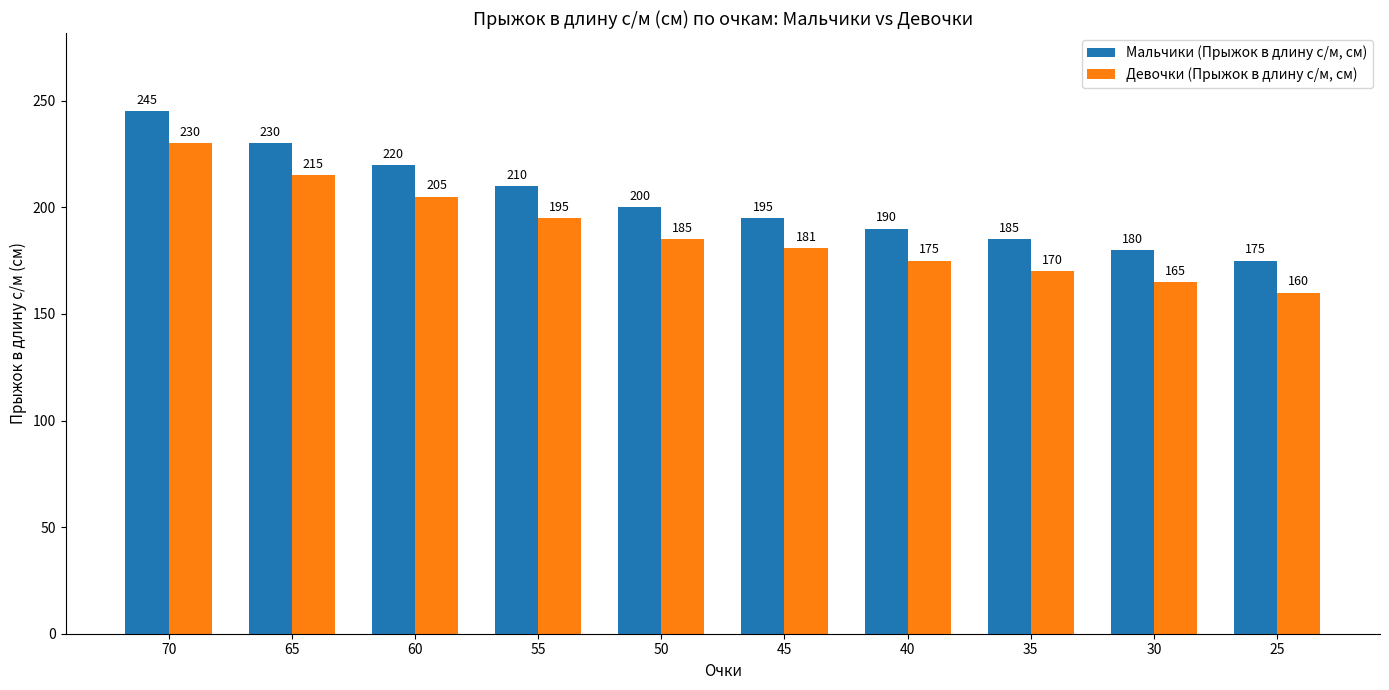

At which label does Девочки (Прыжок в длину с/м, см) first exceed 185?

70